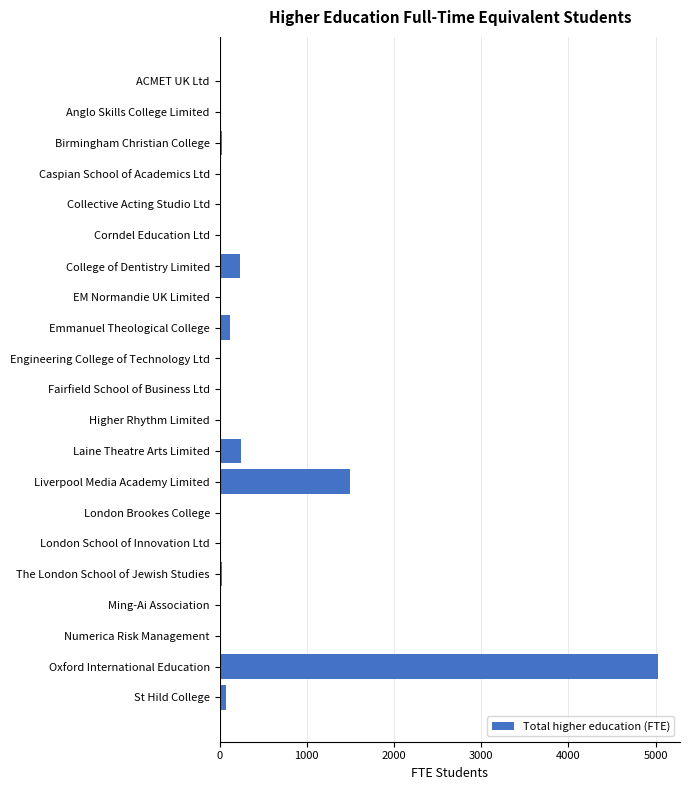

Where is the data nearest to the value 2514?

Liverpool Media Academy Limited